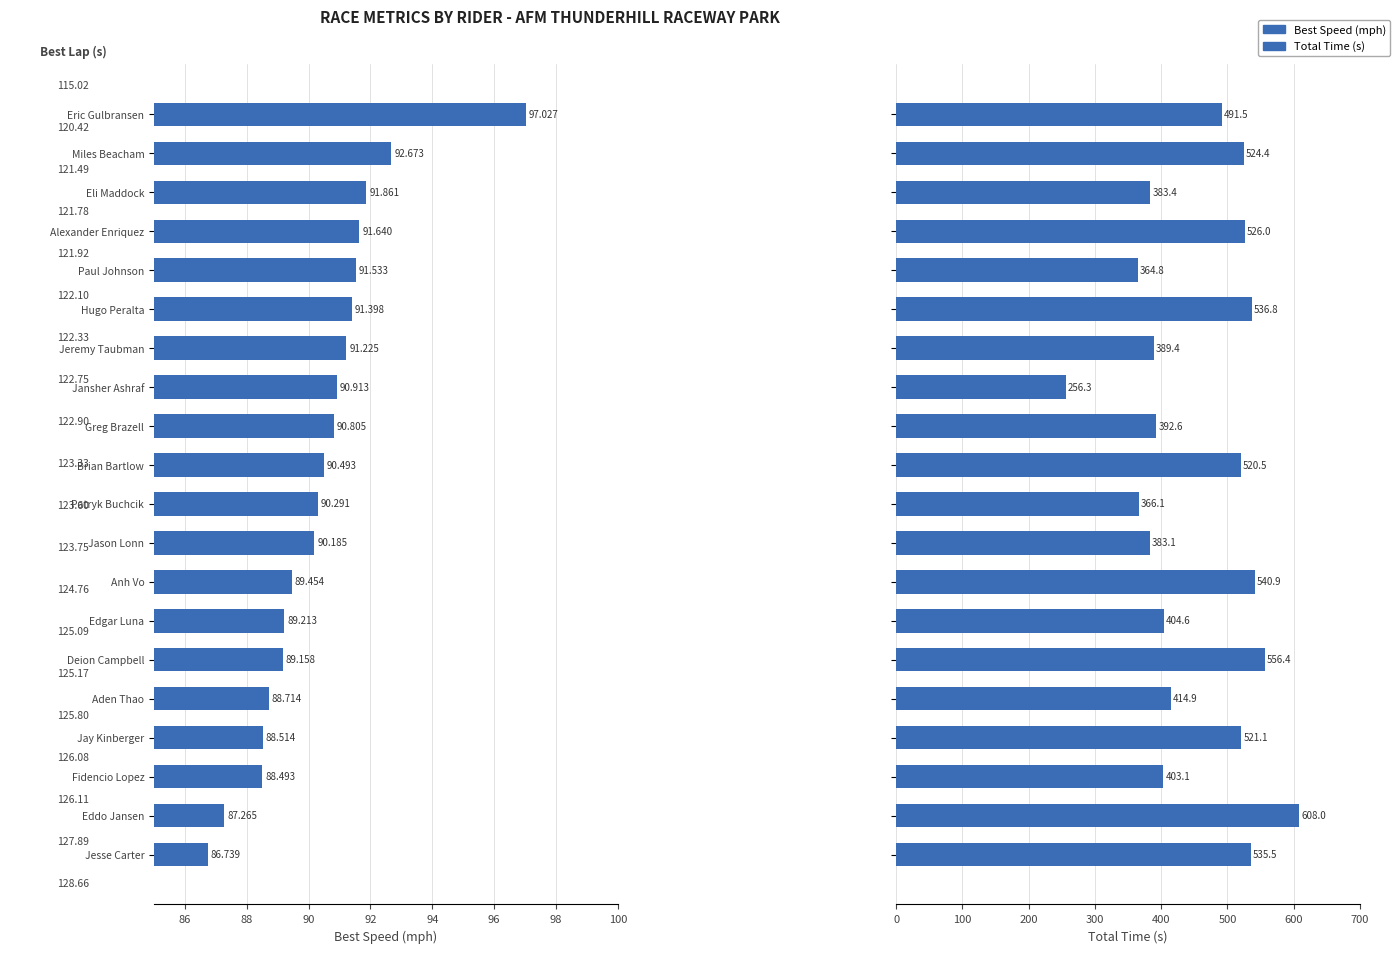

At how many categories does at least one series exceed 528?

5